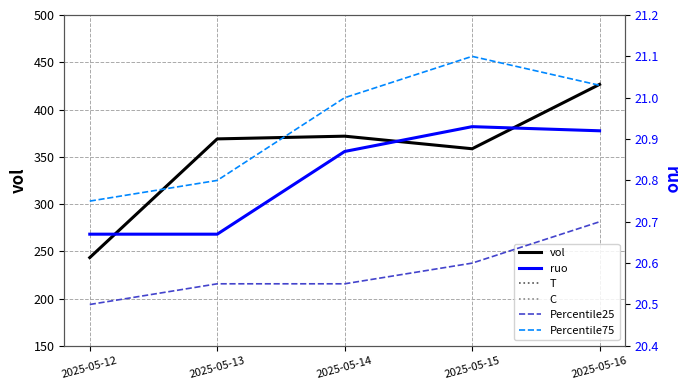

What are all the series names shown in the legend?

vol, T, C, ruo, Percentile25, Percentile75